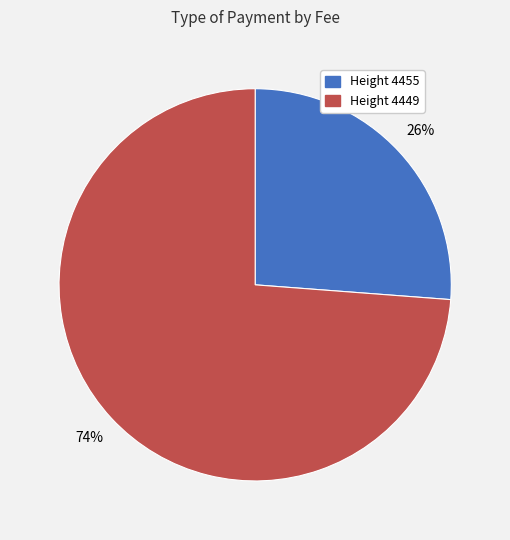

To the nearest percent, what is the average slice percentage?

50%